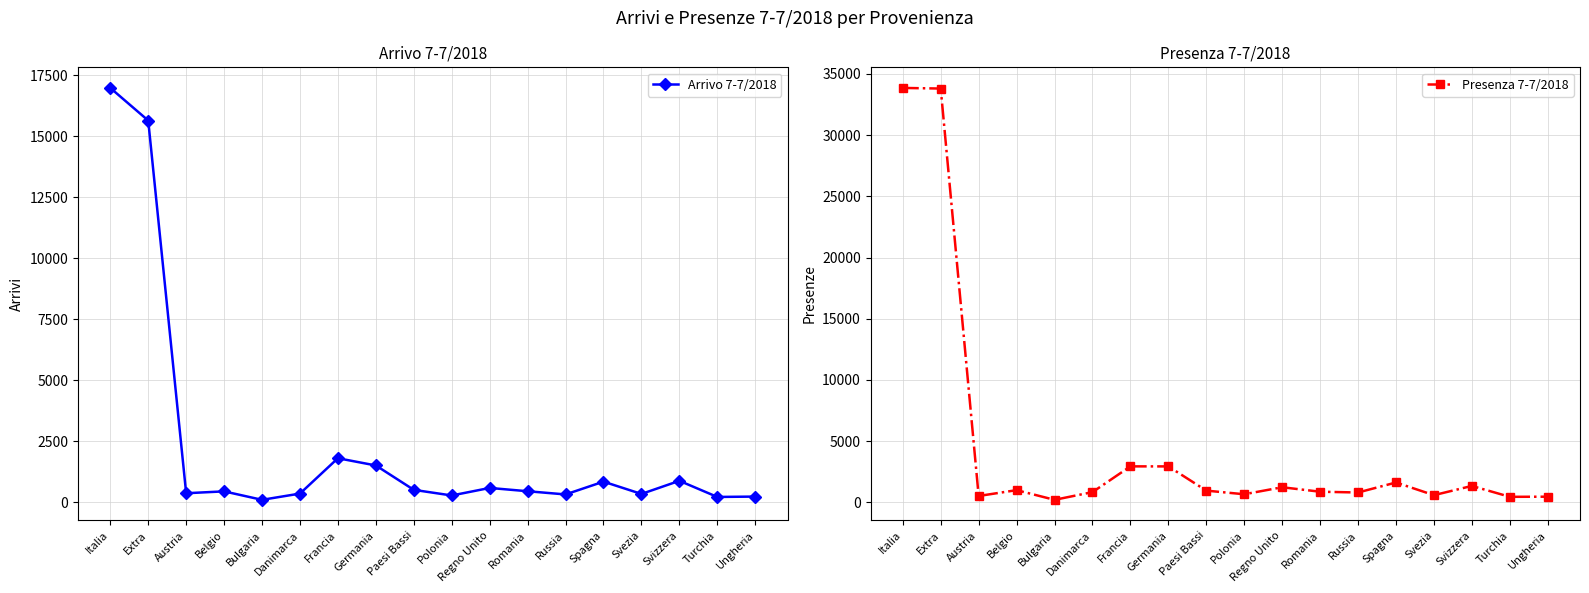

List the labels in order of Arrivo 7-7/2018 value, largest first.

Italia, Extra, Francia, Germania, Svizzera, Spagna, Regno Unito, Paesi Bassi, Romania, Belgio, Austria, Danimarca, Svezia, Russia, Polonia, Ungheria, Turchia, Bulgaria